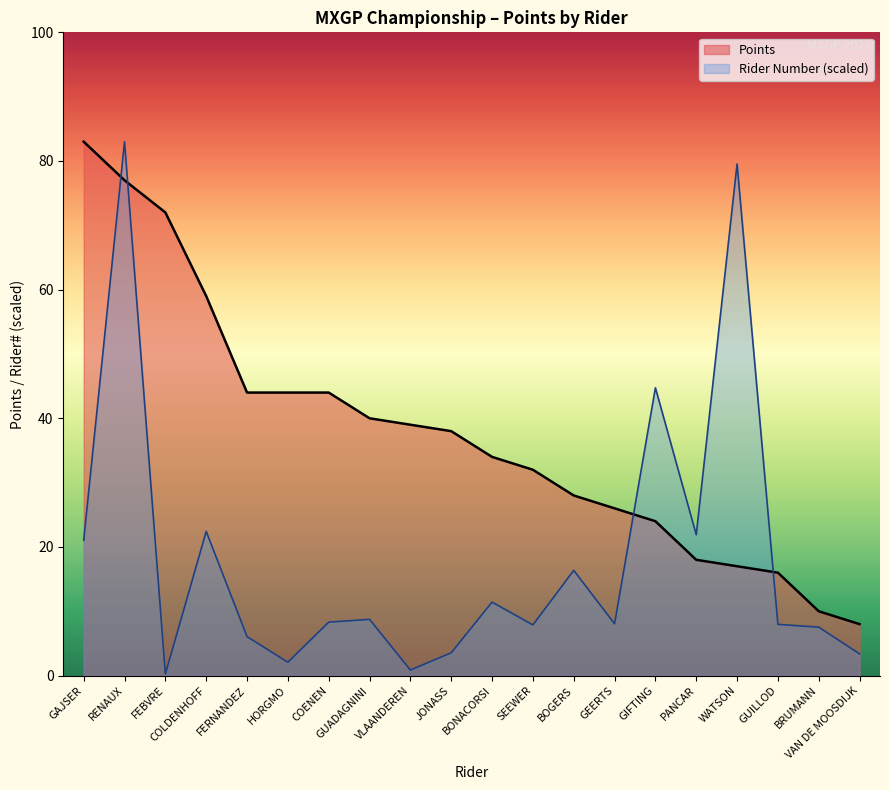

Between which two adjacent categories do Rider Number and Points first intersect?

GAJSER and RENAUX